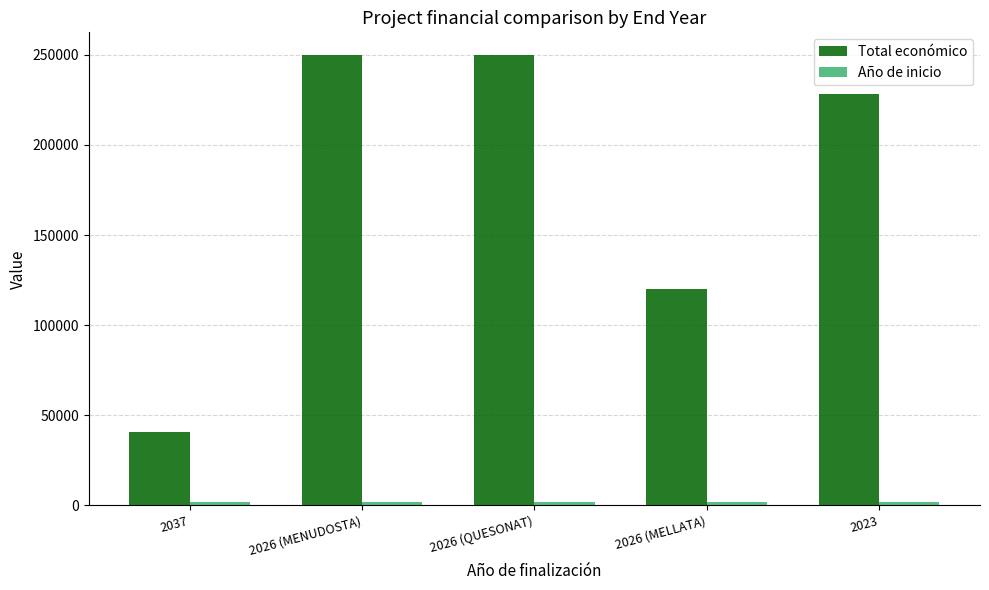

Count the number of categories in the chart.

5